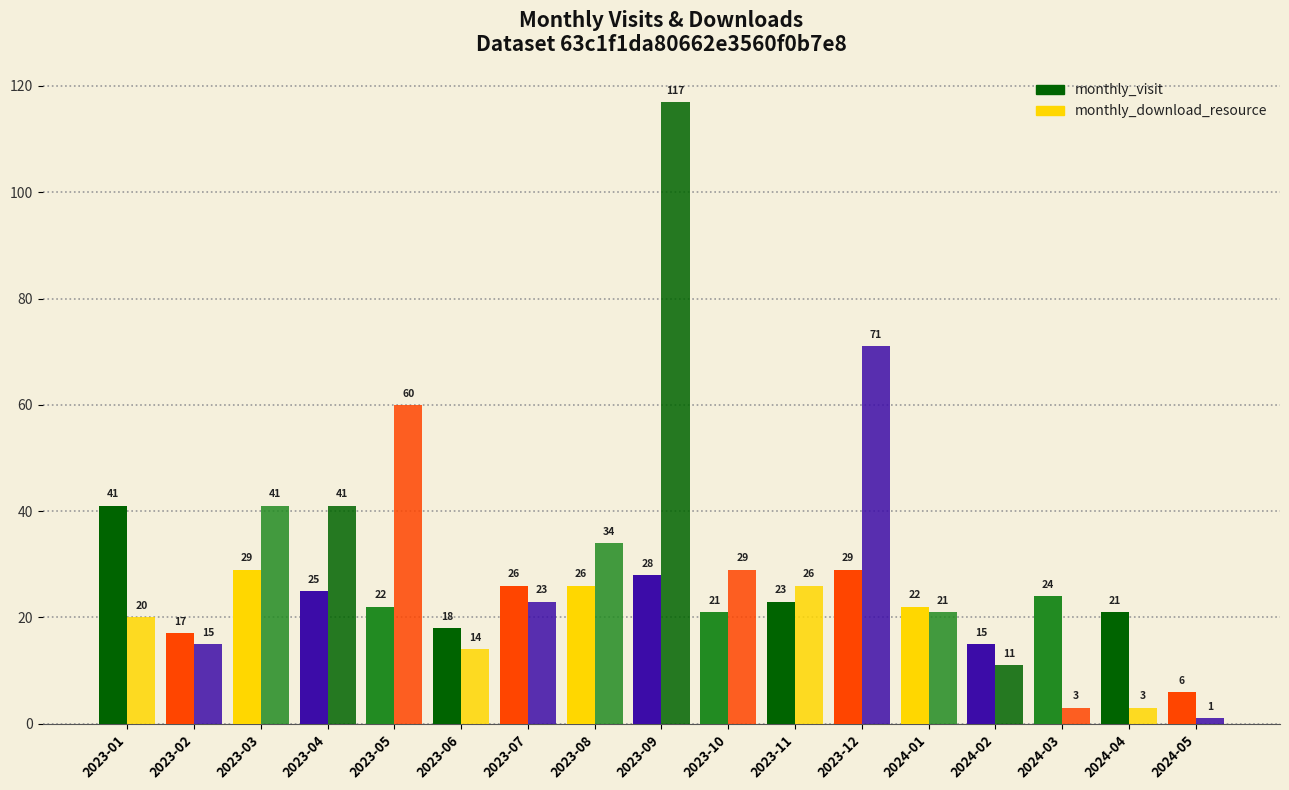

Which category has the highest value across all series?

2023-09